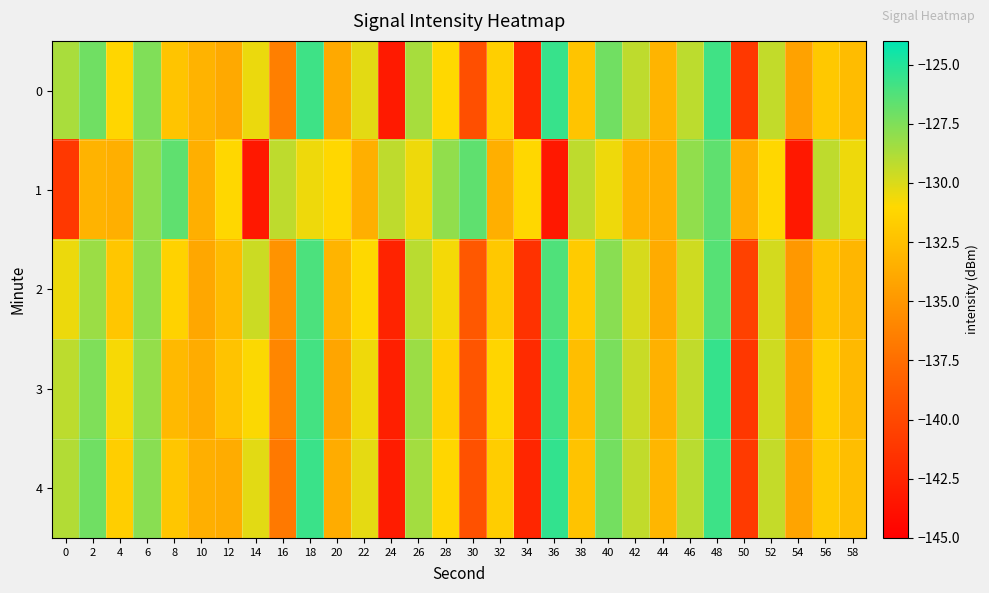

At which category is the sum across all series the highest?

48